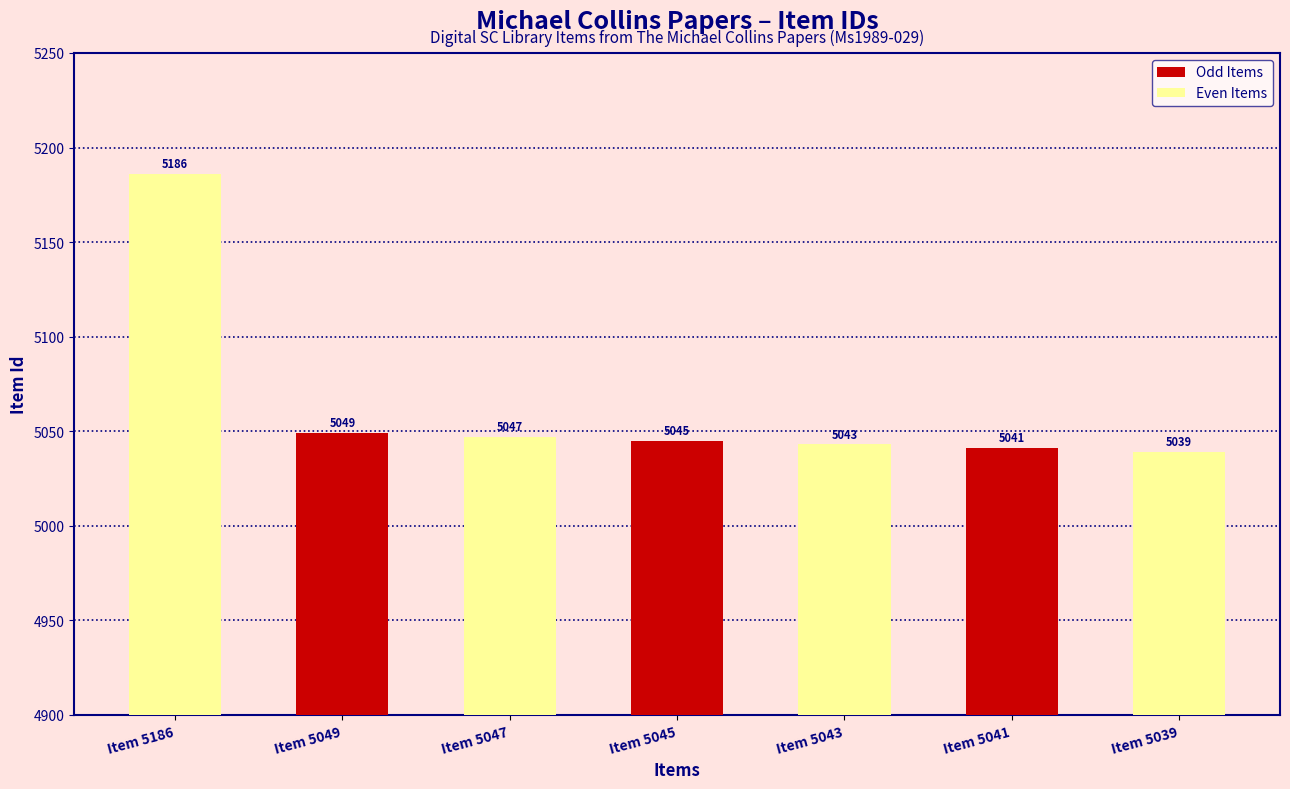

Does the chart contain any negative values?

No